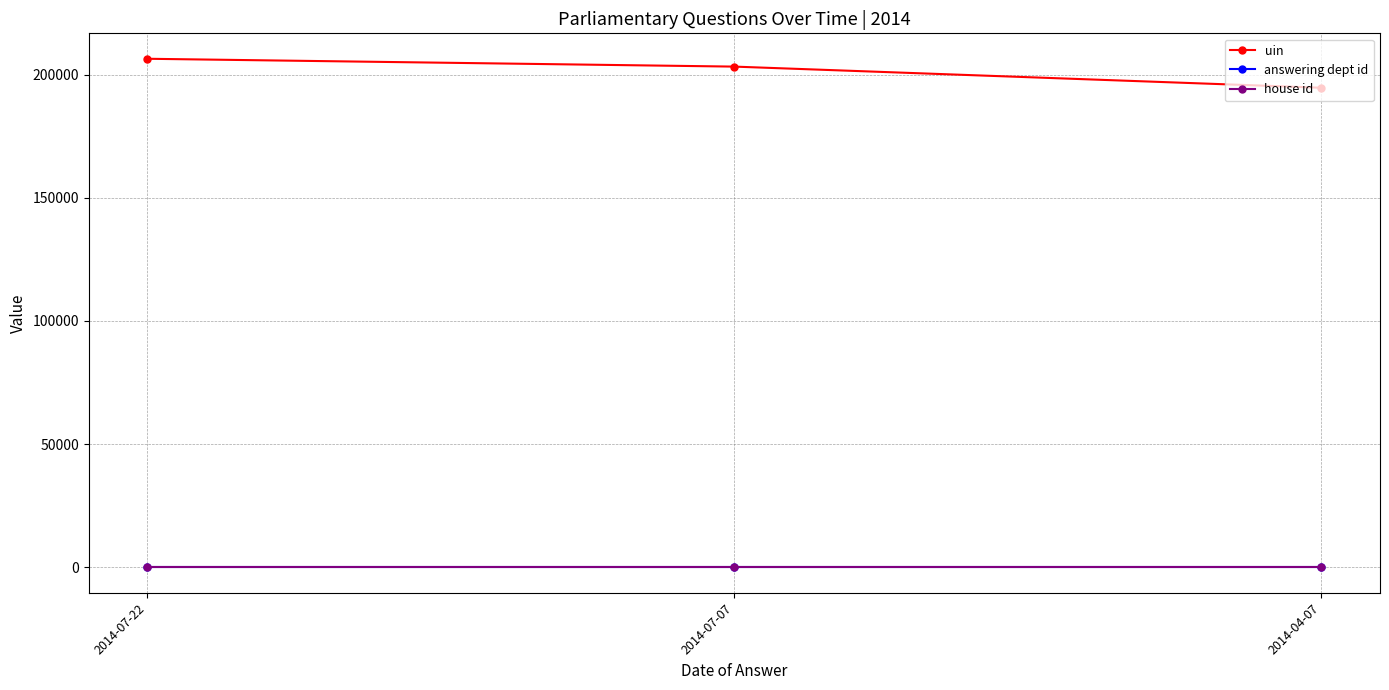

What is the maximum value shown in the chart?

206399